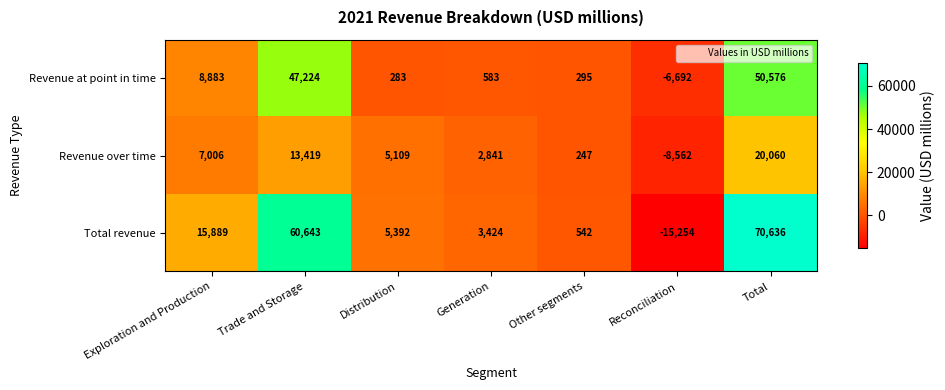

At which category is the sum across all series the highest?

Total